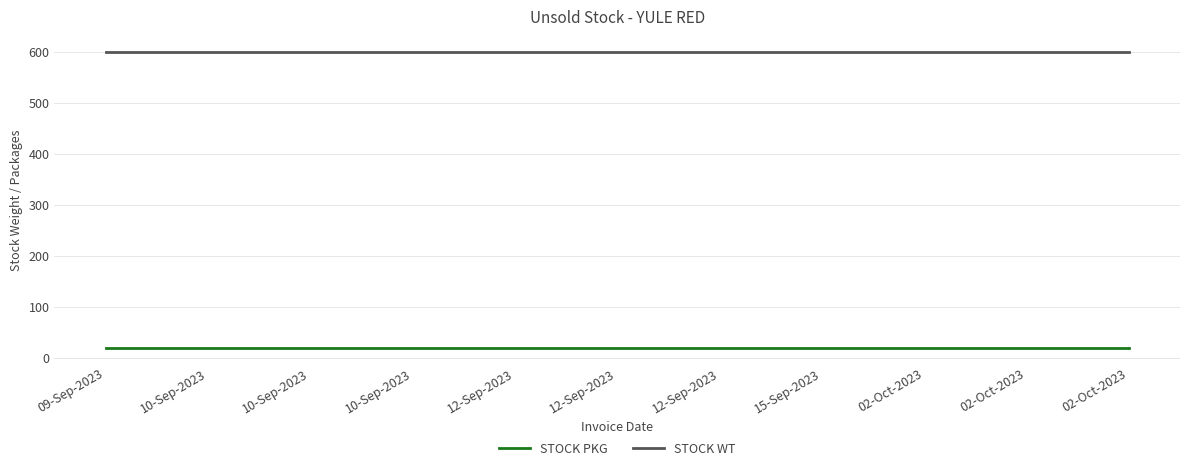

True or false: STOCK PKG and STOCK WT cross at least once.

False